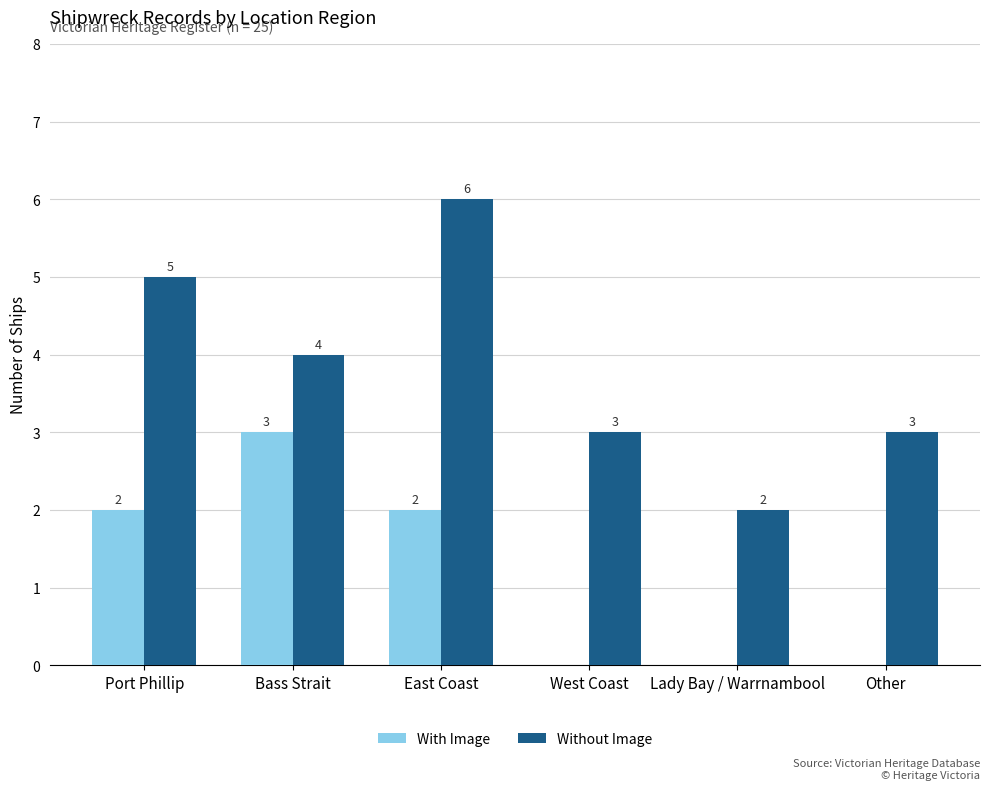

Are the bars horizontal?

No